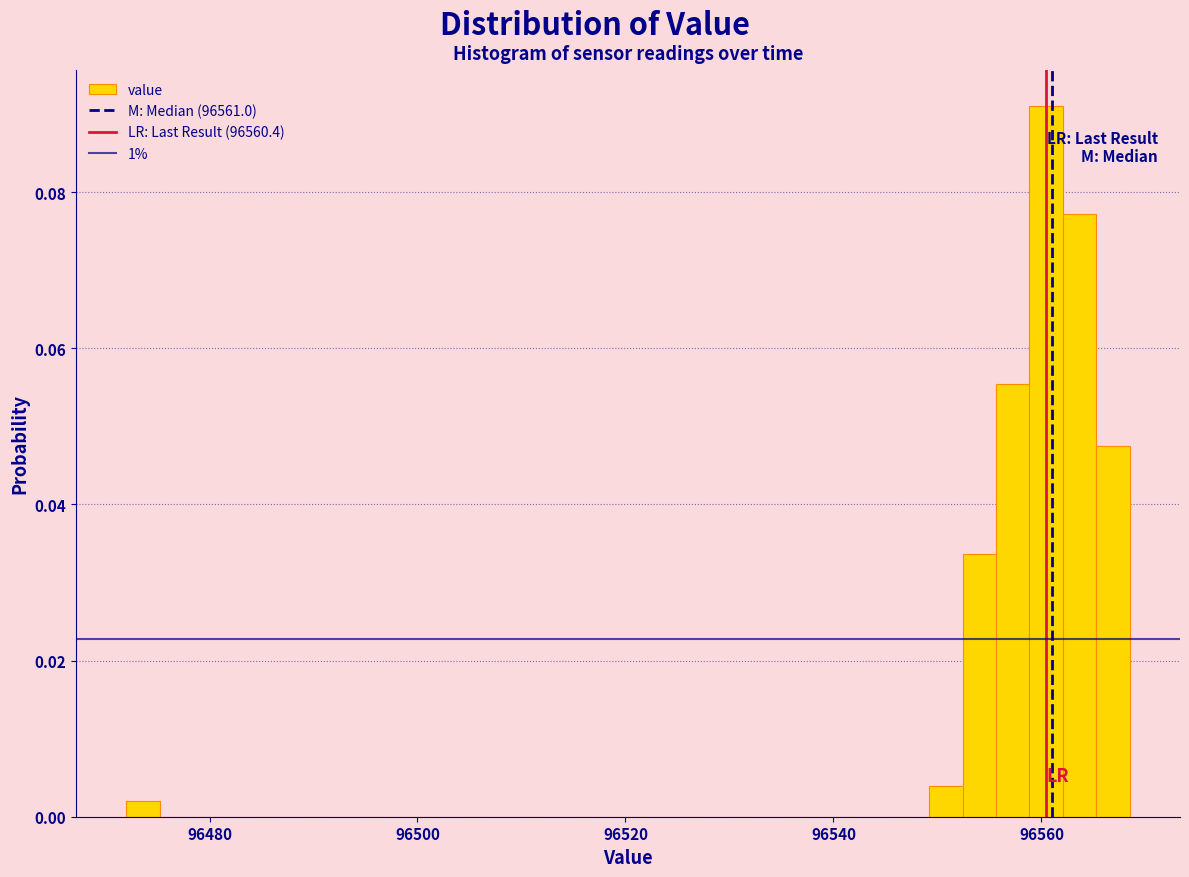

Read against the x-axis, roughly where is the centre of the tallest bar?

96560